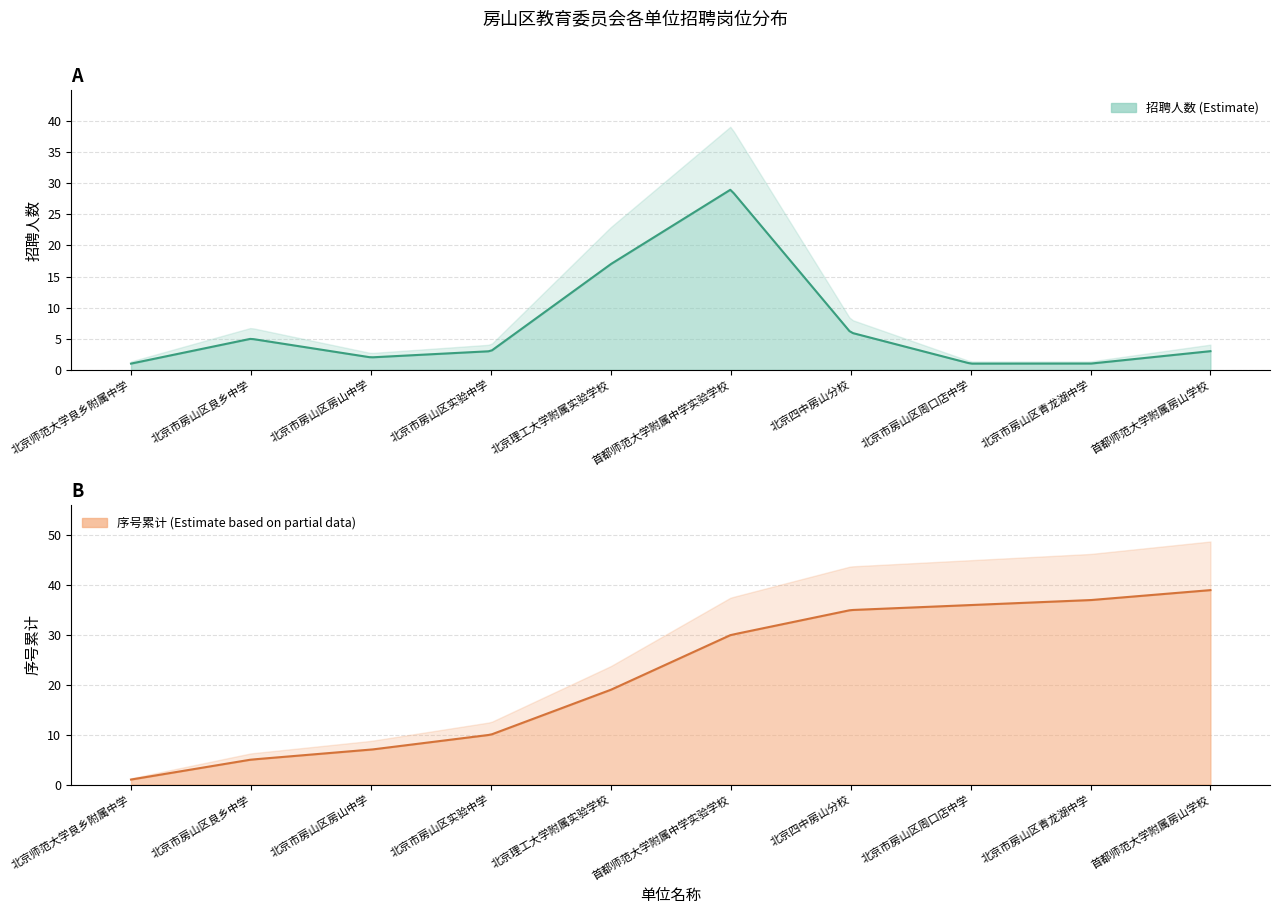

How many lines are shown in the chart?

2